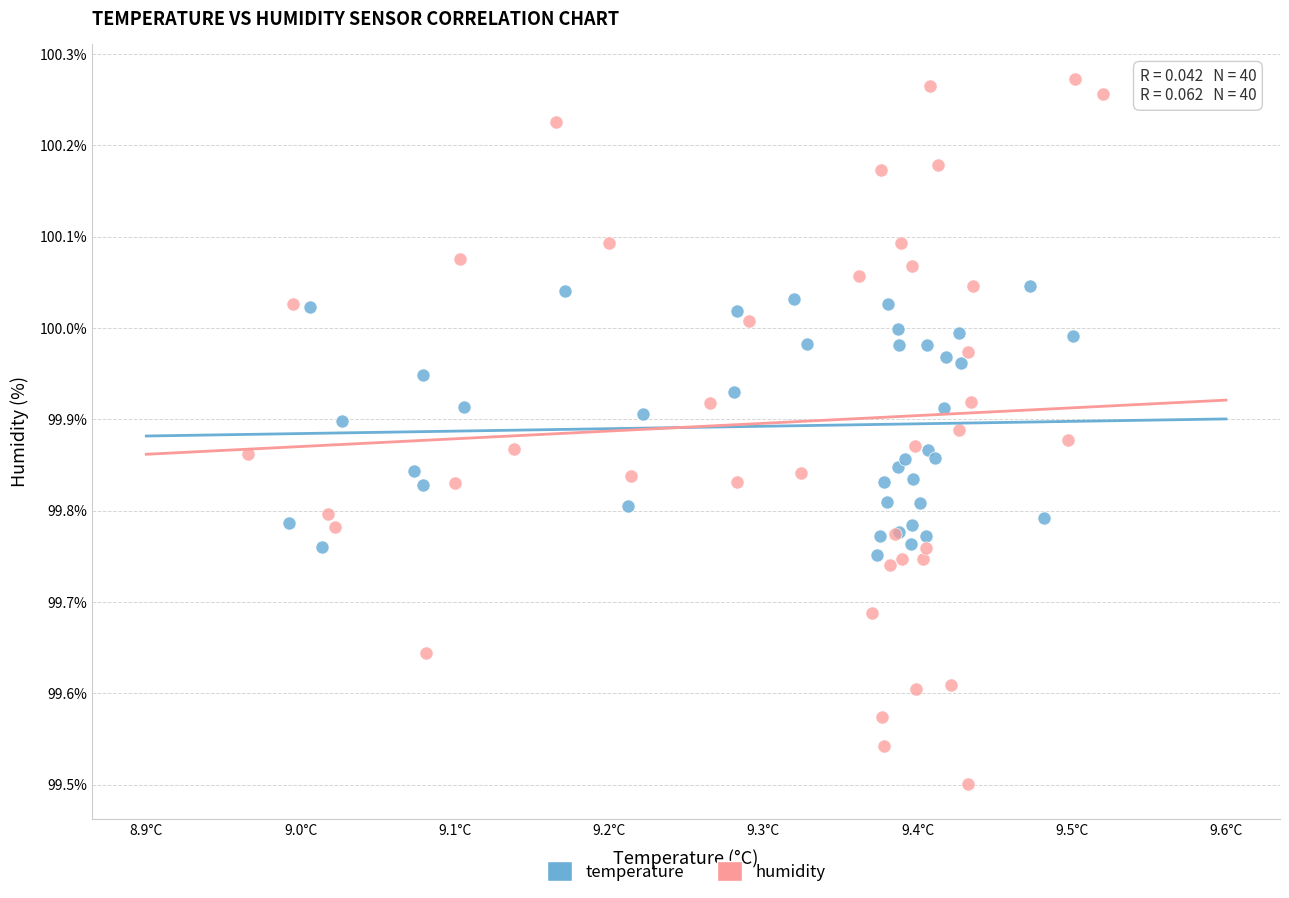

Which series reaches the minimum Y coordinate?

humidity